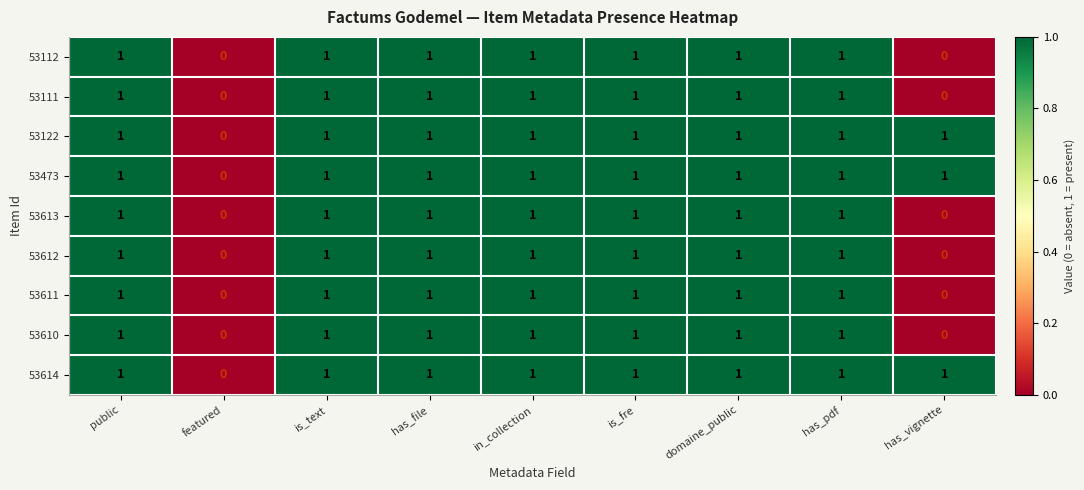

Is it true that 53111 equals 0 at is_fre?

False